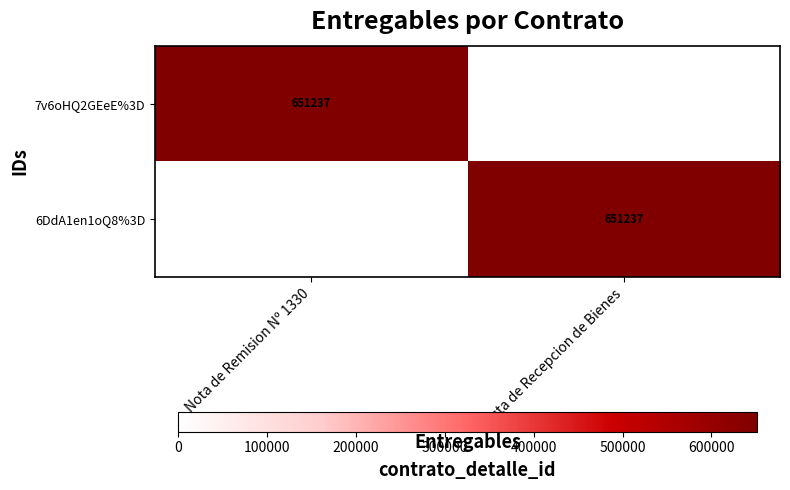

True or false: 6DdA1en1oQ8%3D has a value of 651237 at Acta de Recepcion de Bienes.

True